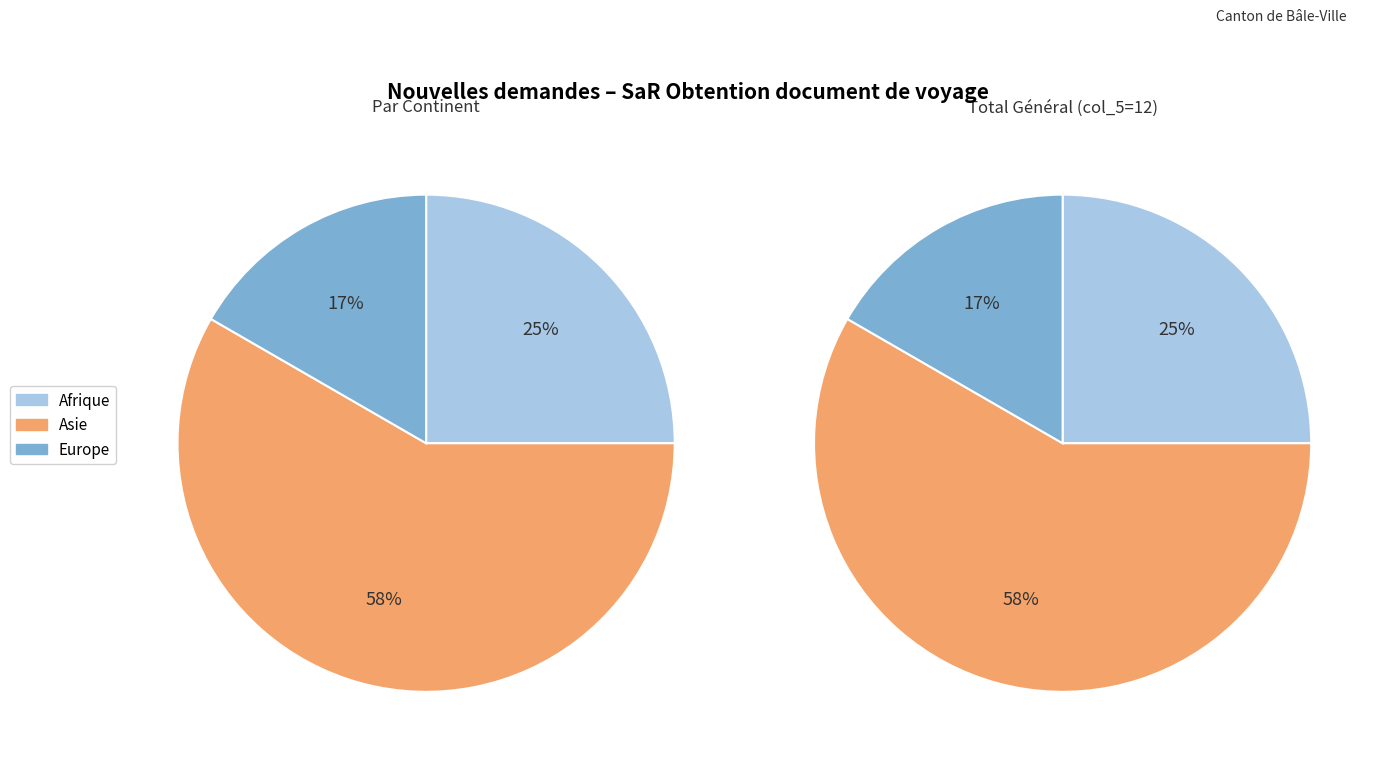

How many slices are in this pie chart?

6